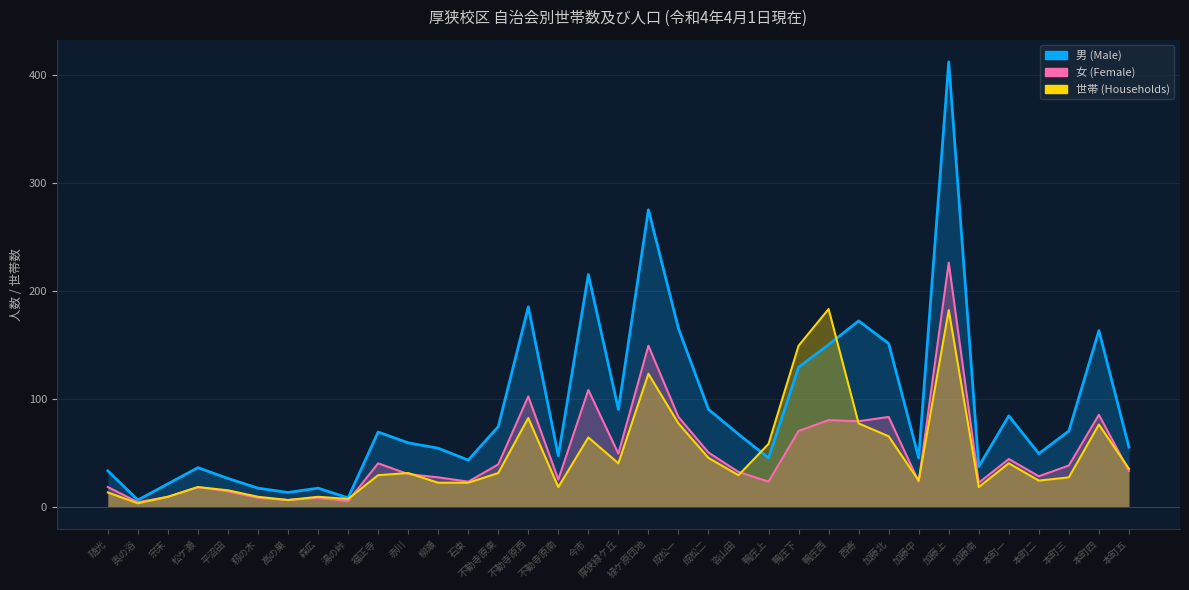

True or false: 女 and 男 cross at least once.

False